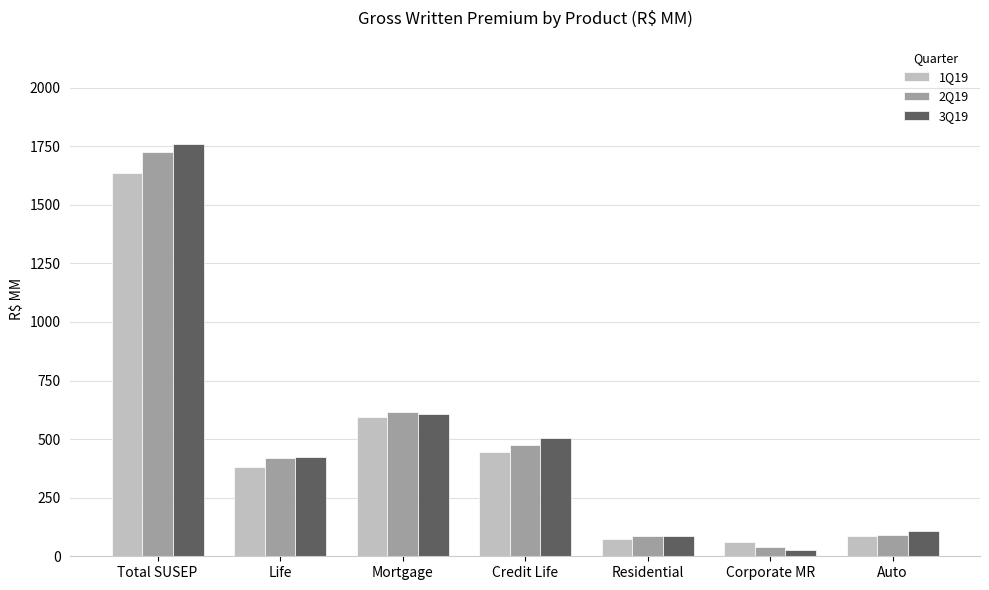

Which series changed the most between Credit Life and Residential?

3Q19